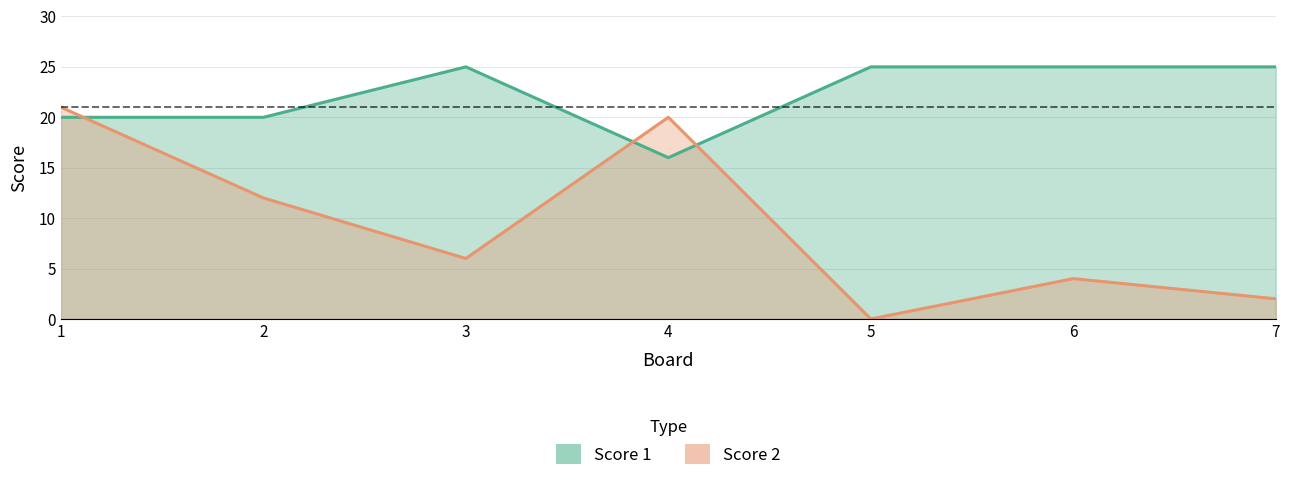

How many lines are shown in the chart?

2